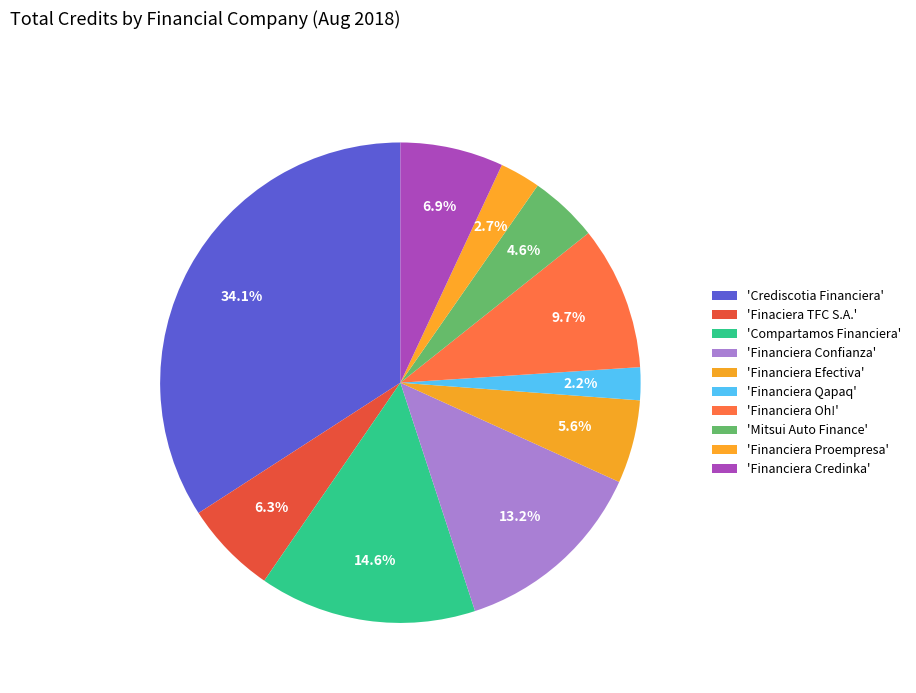

Is there a majority slice in this chart?

No